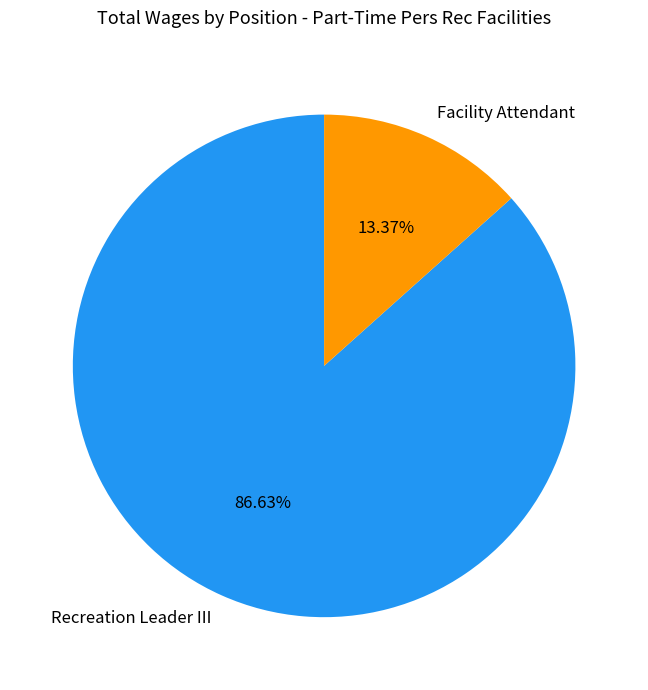

How many slices are in this pie chart?

2